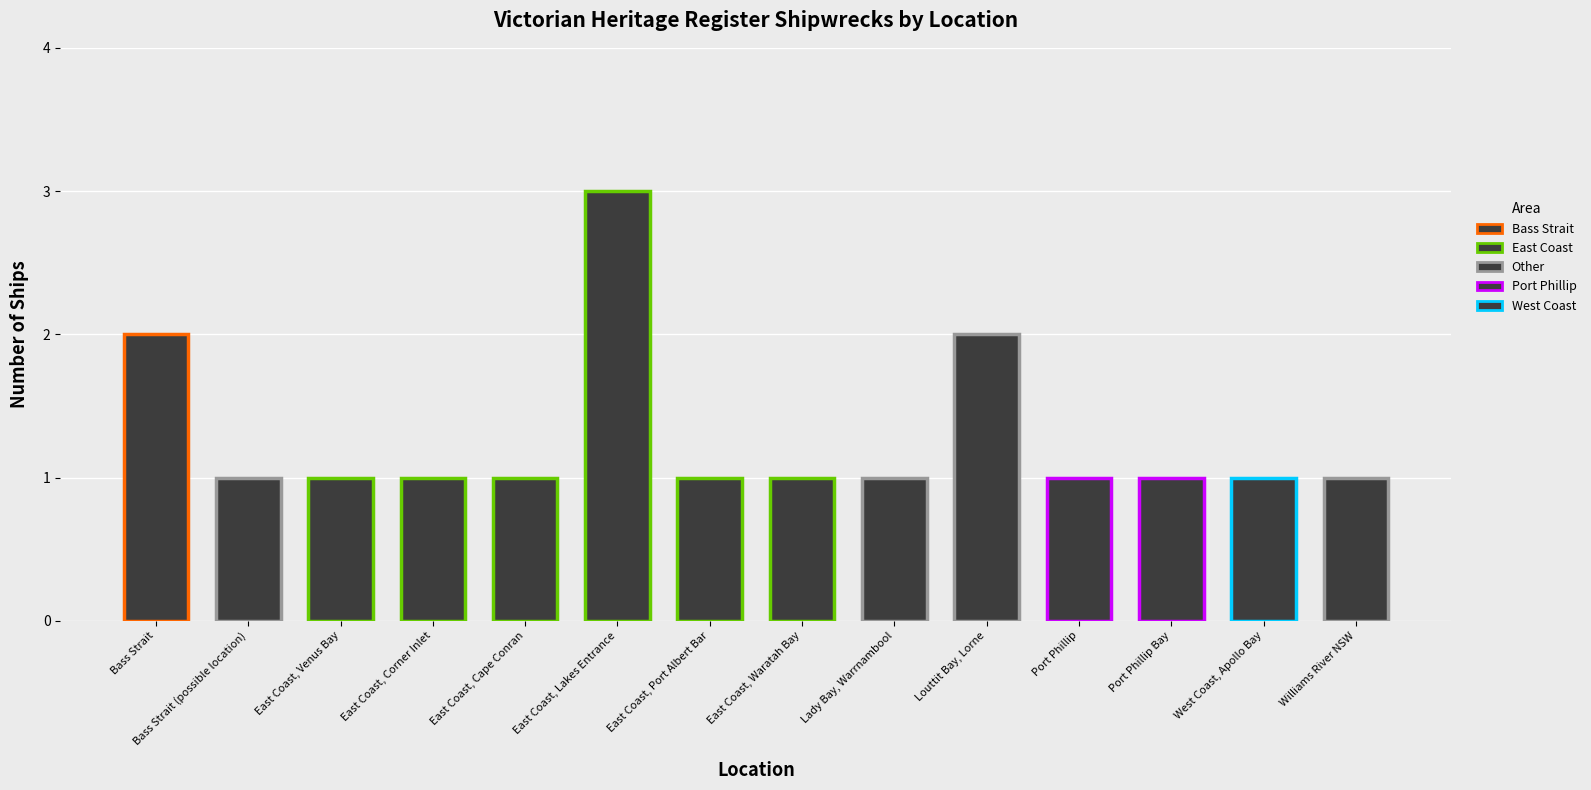

What is the maximum value shown in the chart?

3